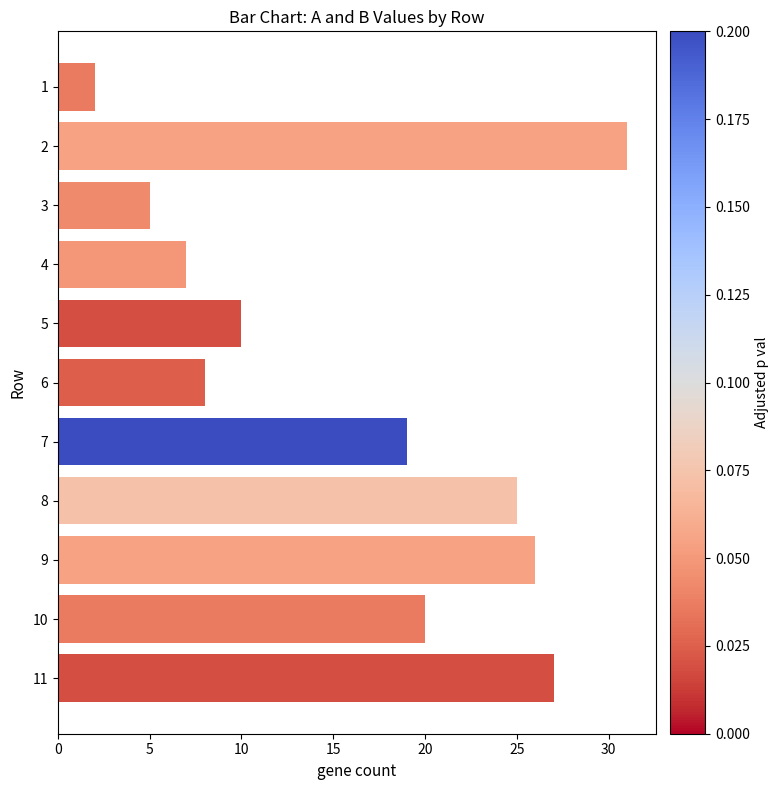

Is it true that the value at 11 is 27?

True